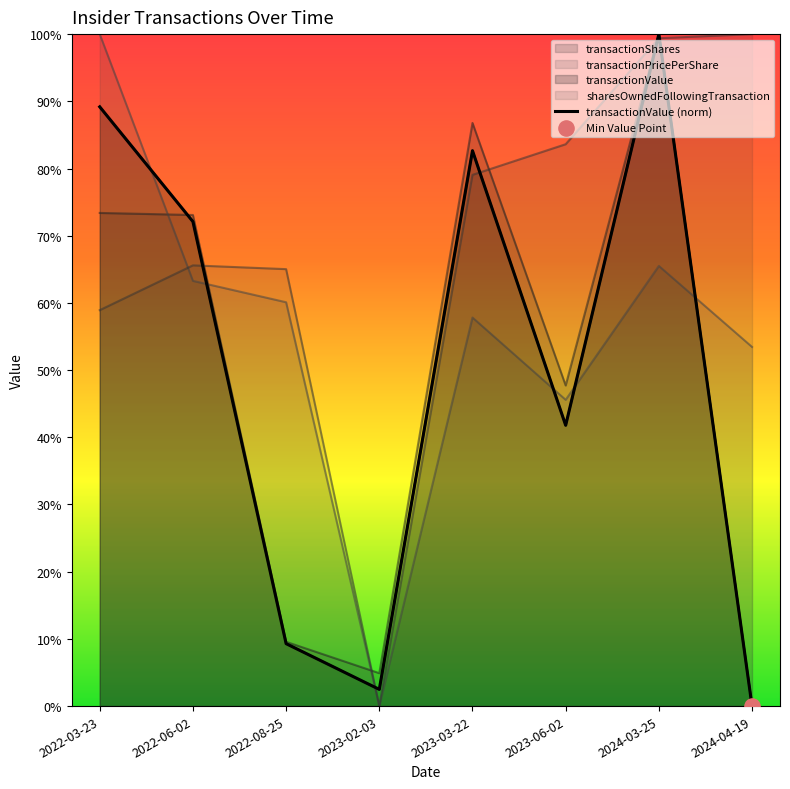

Which has a higher value, 2022-08-25 or 2023-06-02?

2023-06-02